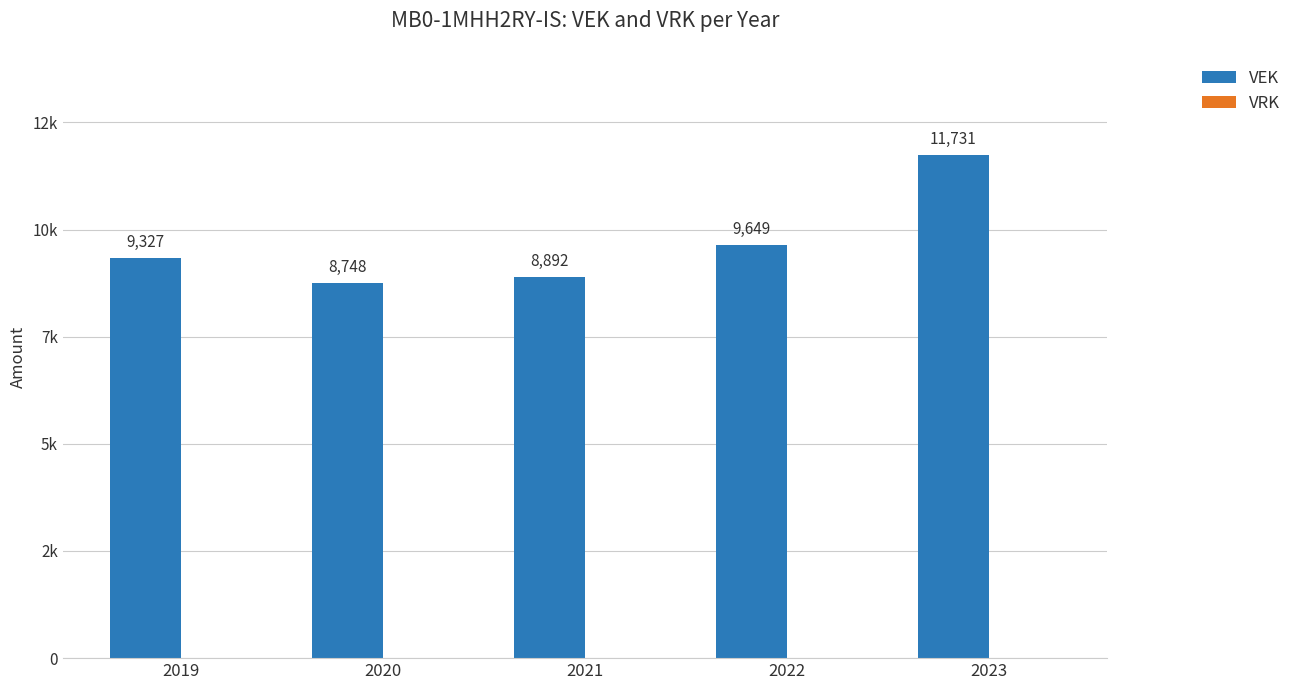

Reading left to right, extract all data points from this chart.

VEK: 2019=9327	2020=8748	2021=8892	2022=9649	2023=11731
VRK: 2019=0	2020=0	2021=0	2022=0	2023=0